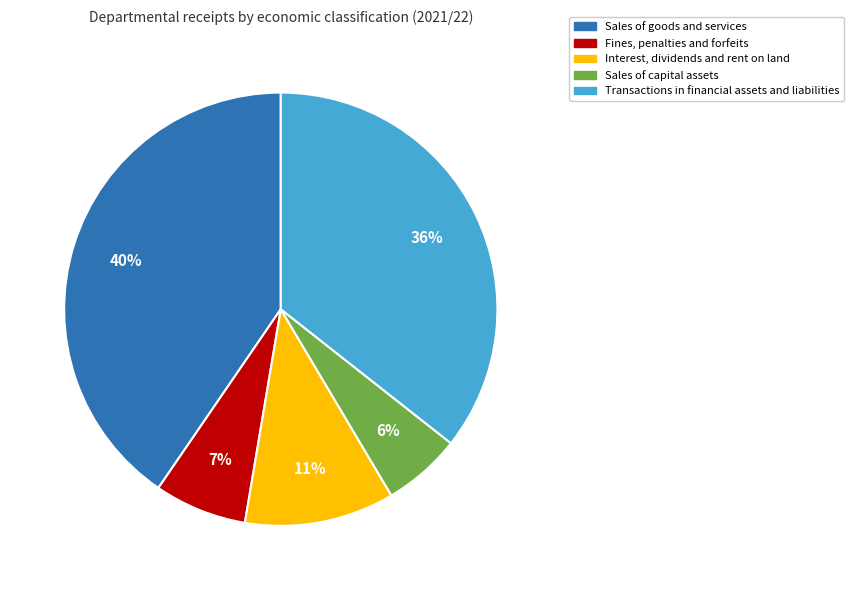

How many slices are in this pie chart?

5